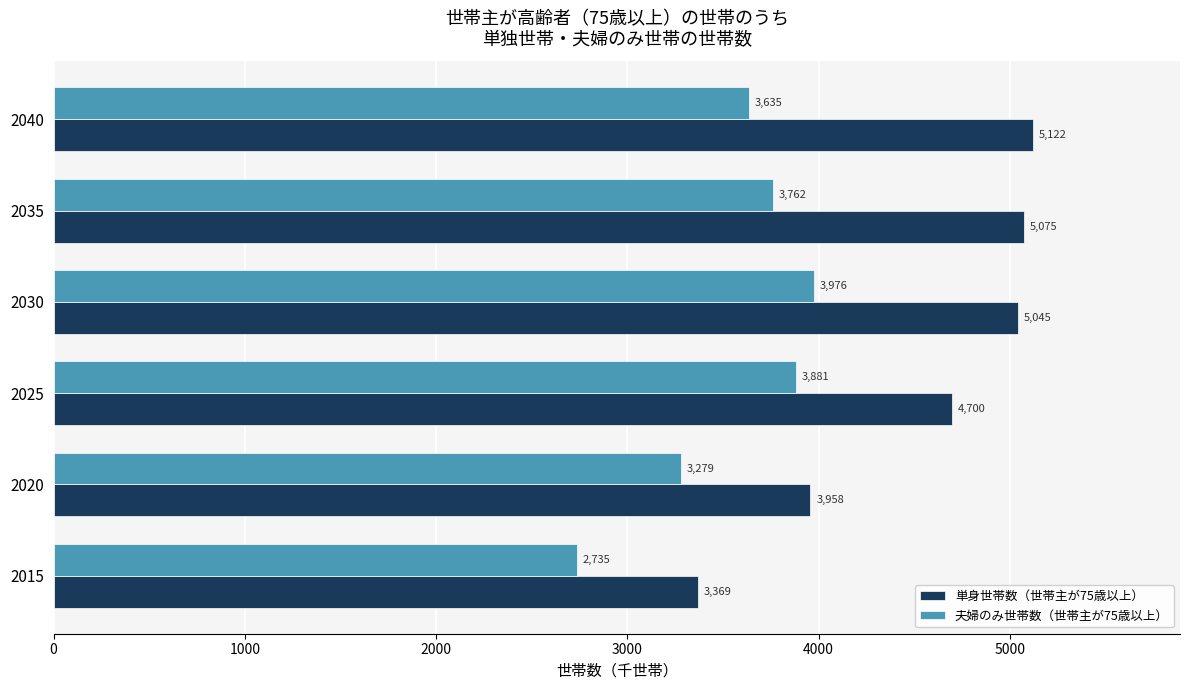

At which label does 夫婦のみ世帯数（世帯主が75歳以上） reach its peak?

2030